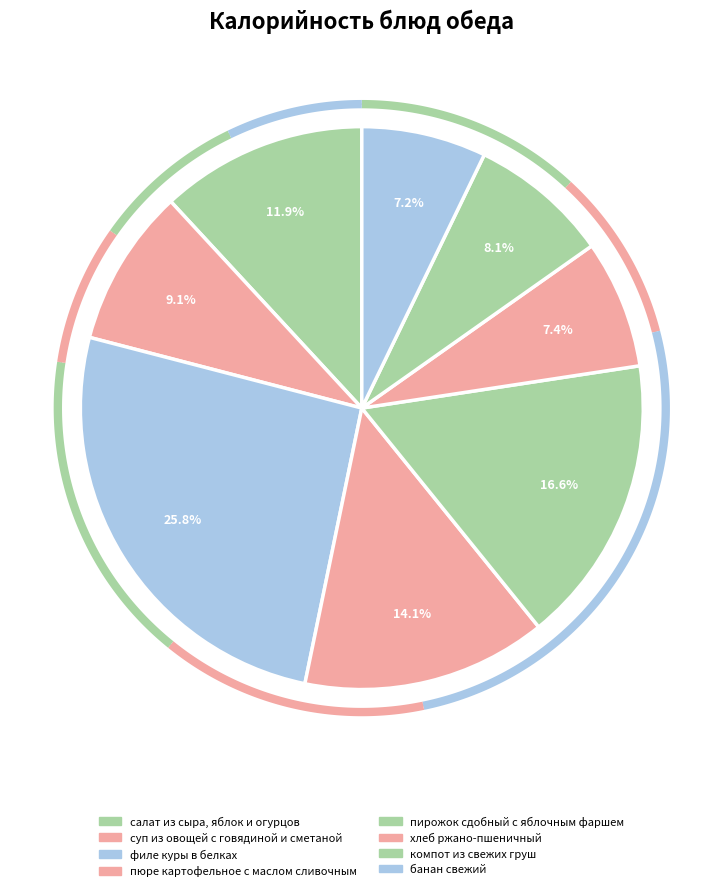

How many segments does this pie chart have?

8